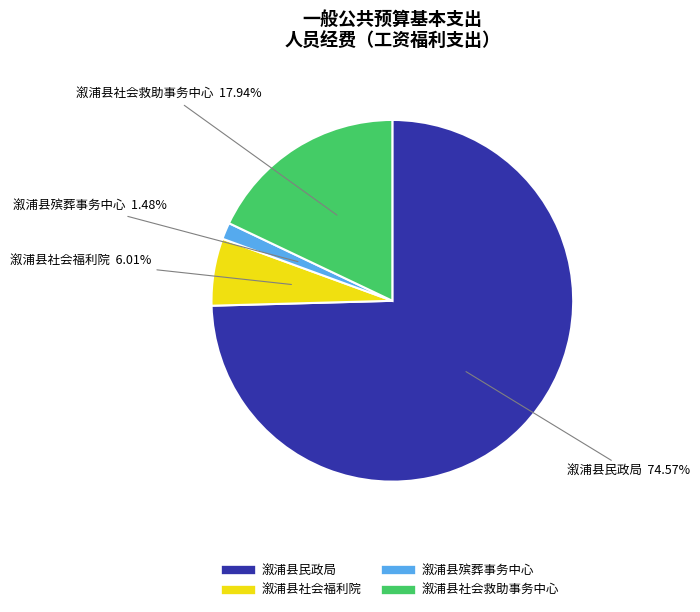

Is there a majority slice in this chart?

Yes